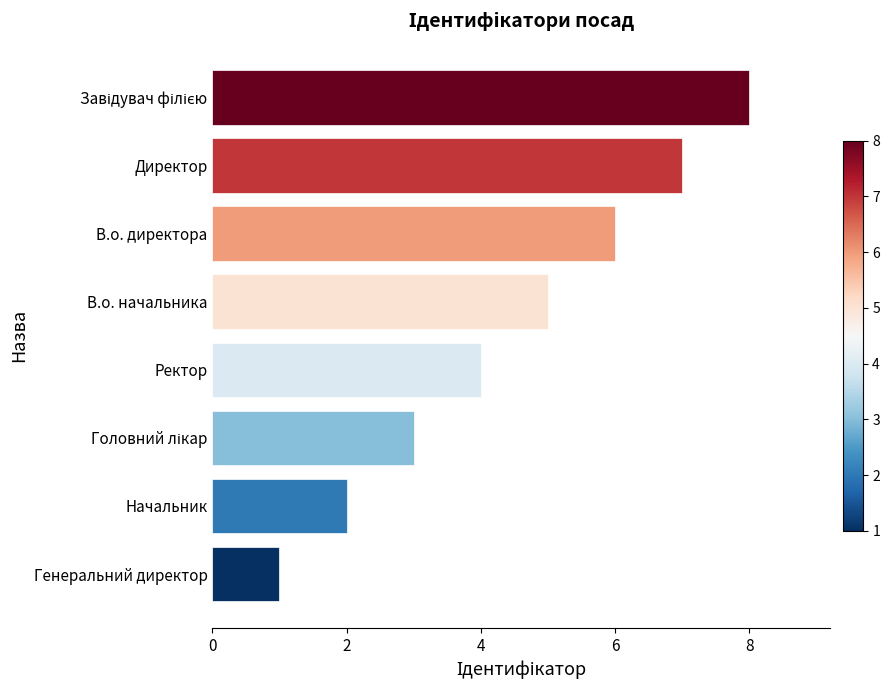

What is the difference between the maximum and minimum values?

7